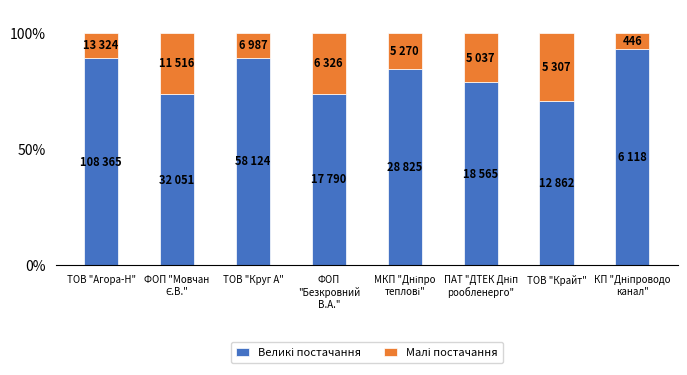

At which label does Малі постачання first exceed 21?

ФОП "Мовчан
Є.В."